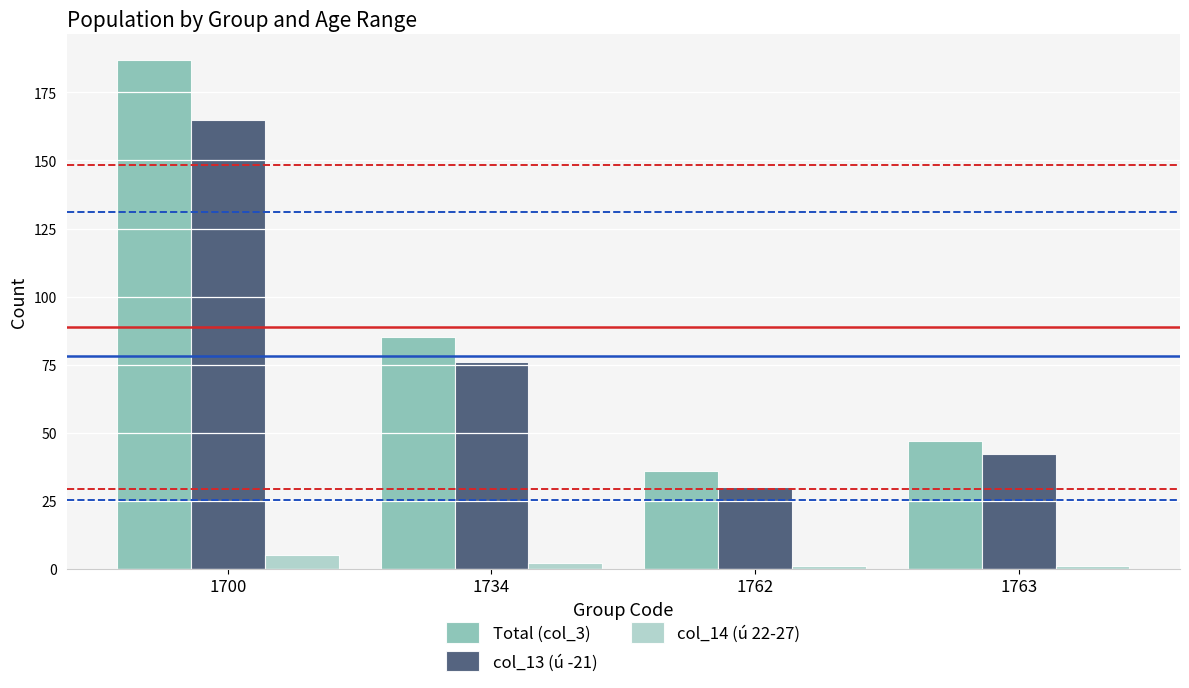

What is the difference between the highest and lowest values at 1762?

35